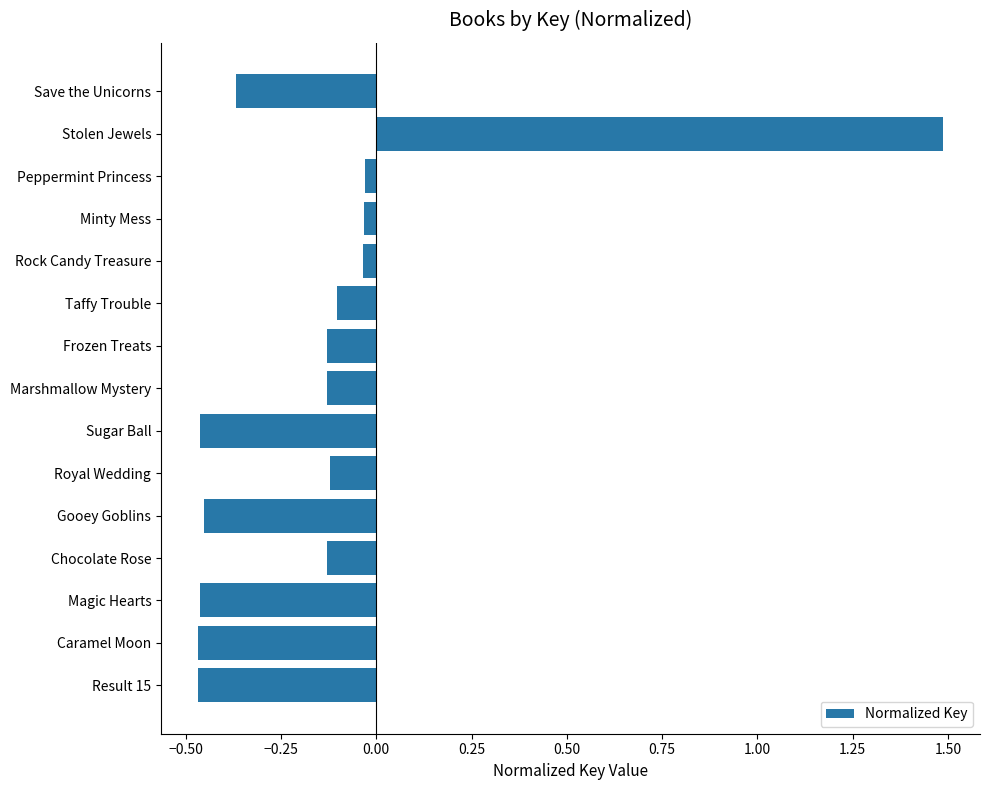

How many data points does each series have?

15